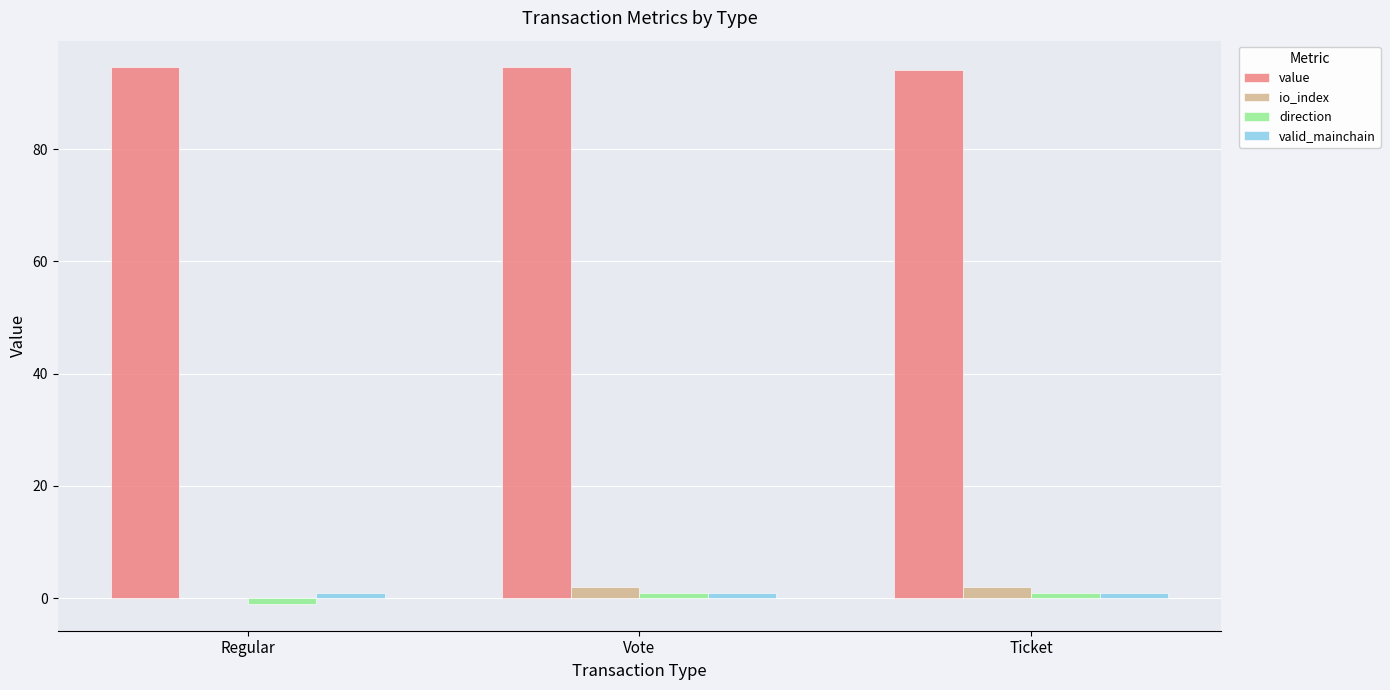

What is the maximum value shown in the chart?

94.5